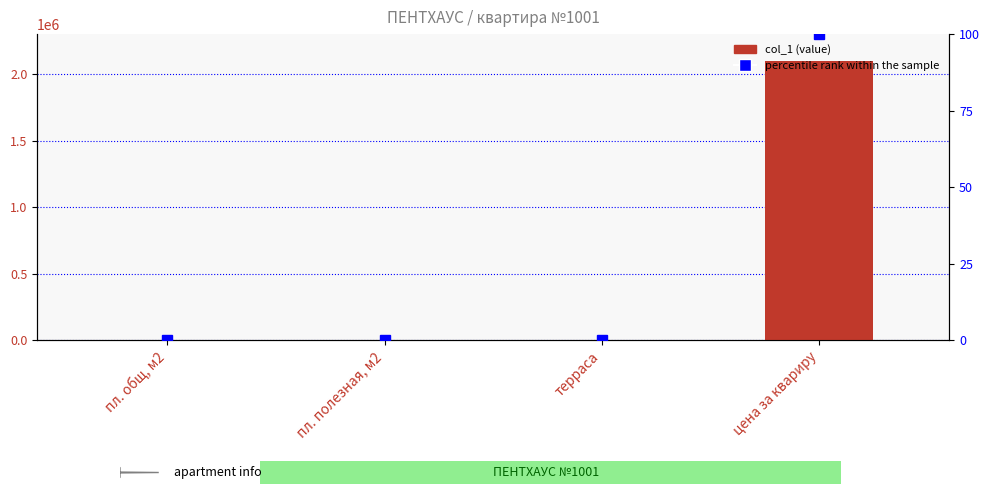

At how many categories does at least one series exceed 214134?

1